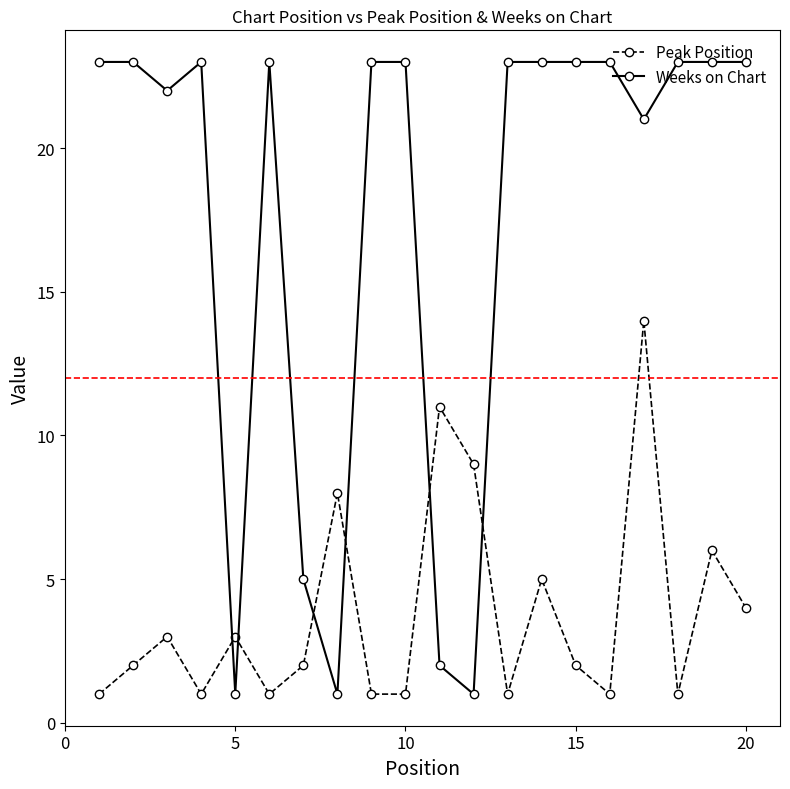

At how many categories does at least one series exceed 13?

15